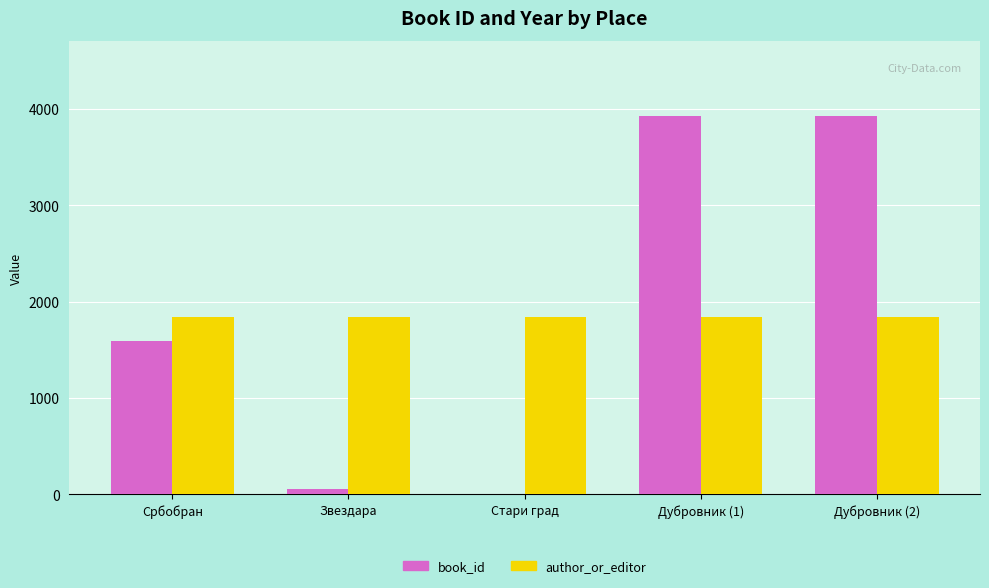

True or false: book_id has a value of 2377 at Србобран.

False